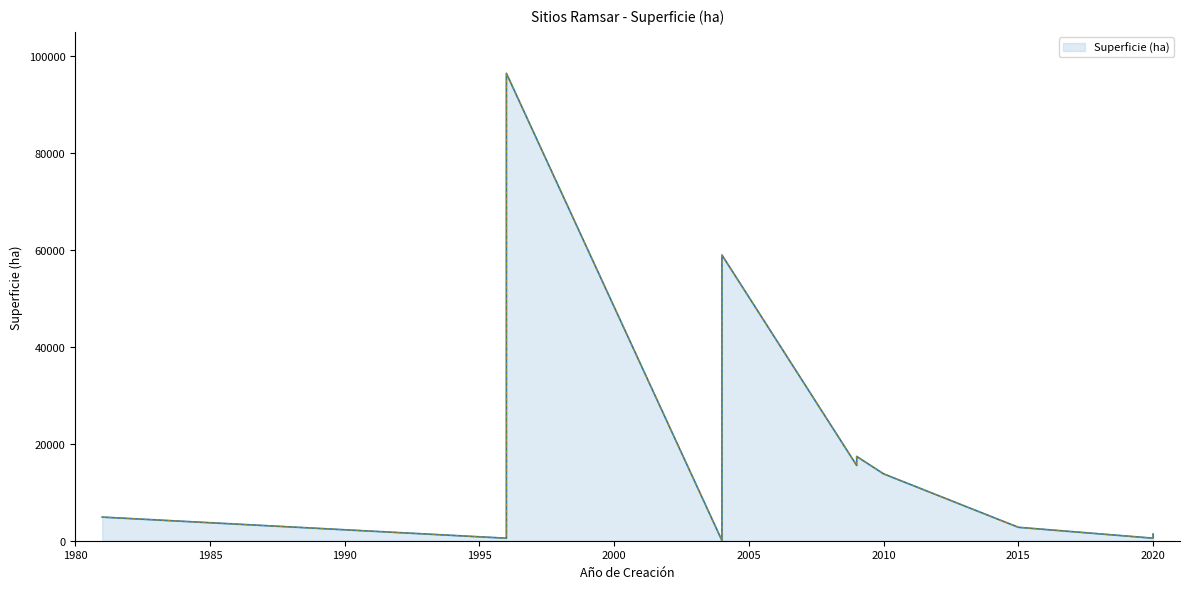

How many interior local valleys (lower than both neighbors) does the data have?

4